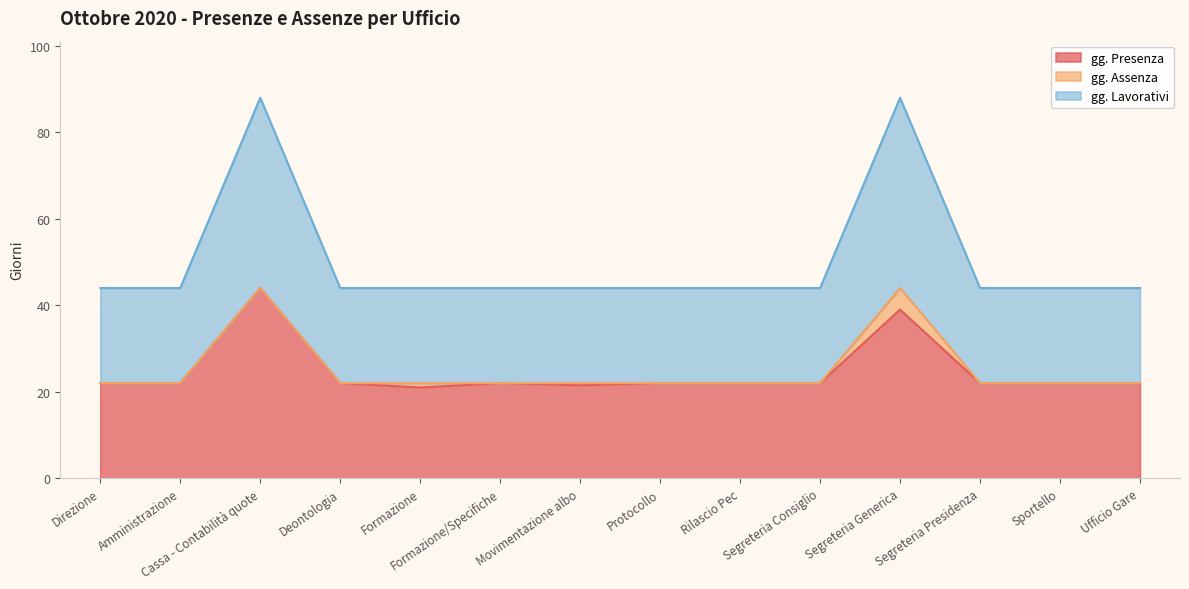

True or false: gg. Lavorativi has a value of 31.6 at Direzione.

False